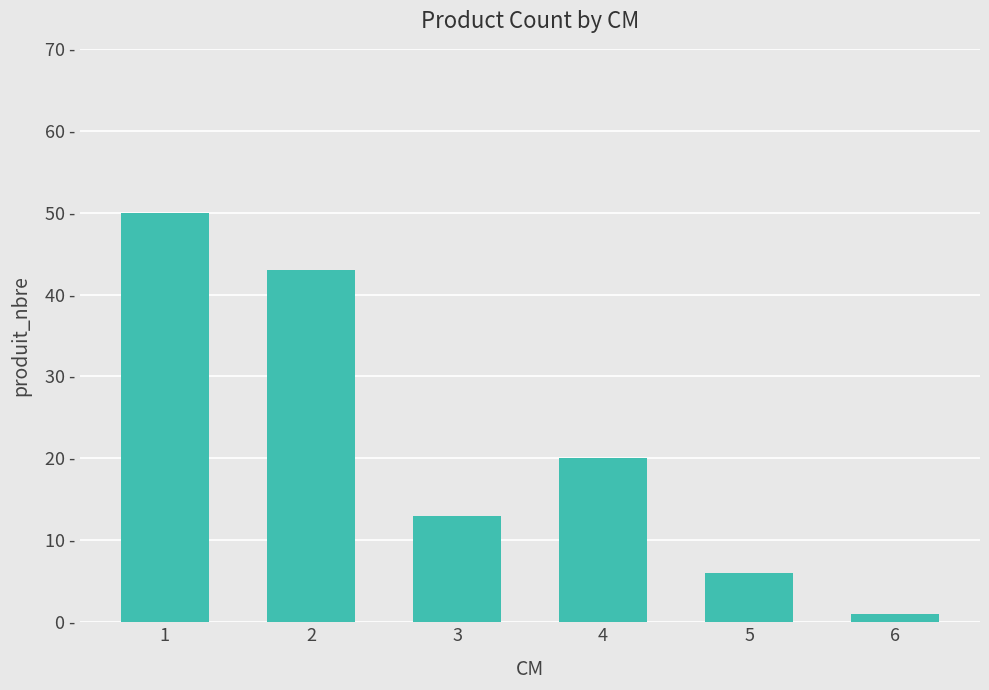

Between 2 and 1, which is larger?

1